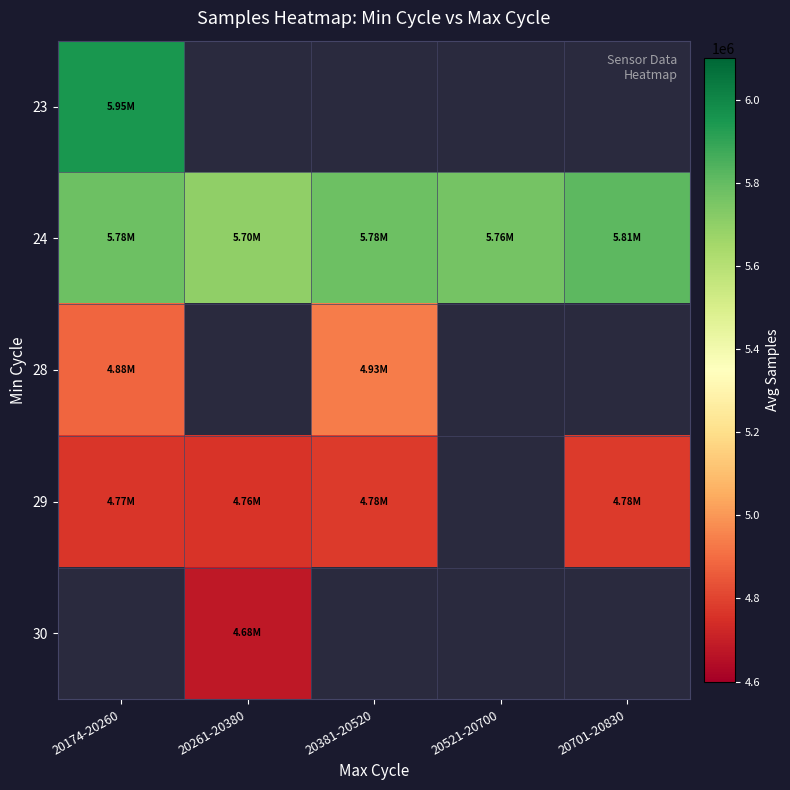

How many distinct data groups are displayed?

5